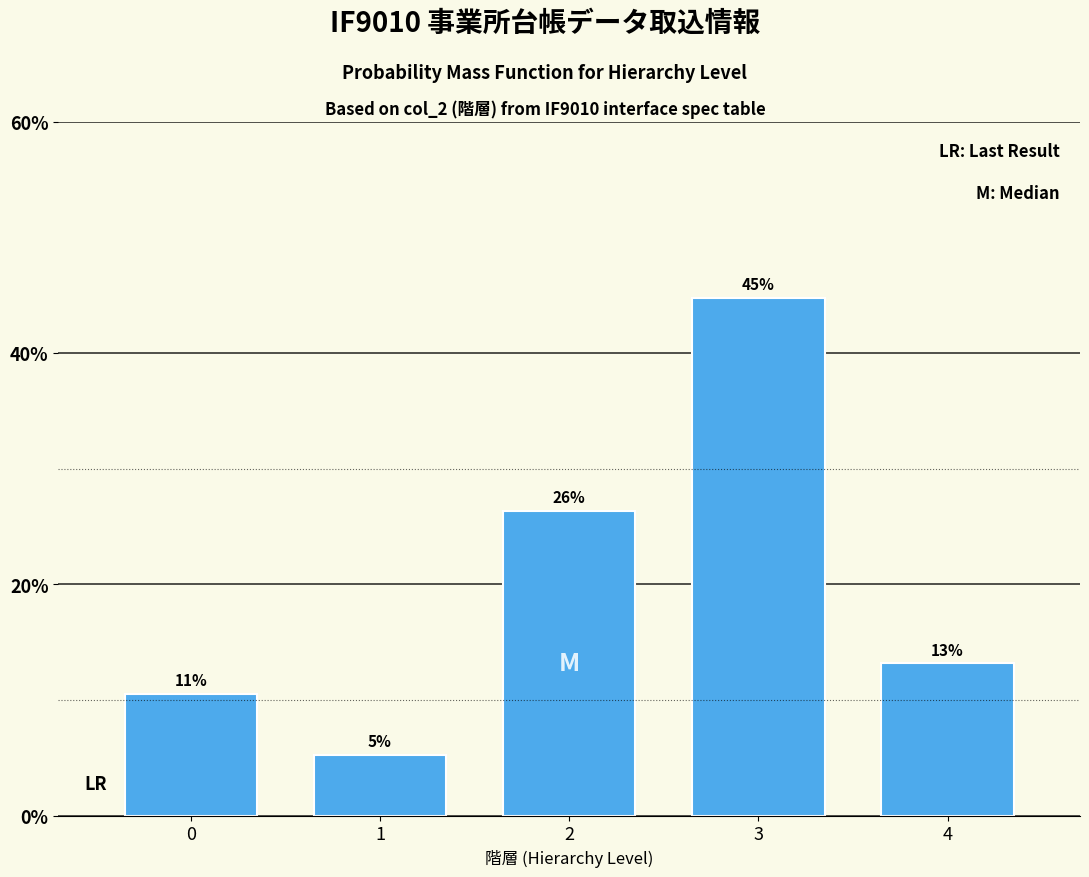

How many bars are there in total?

5